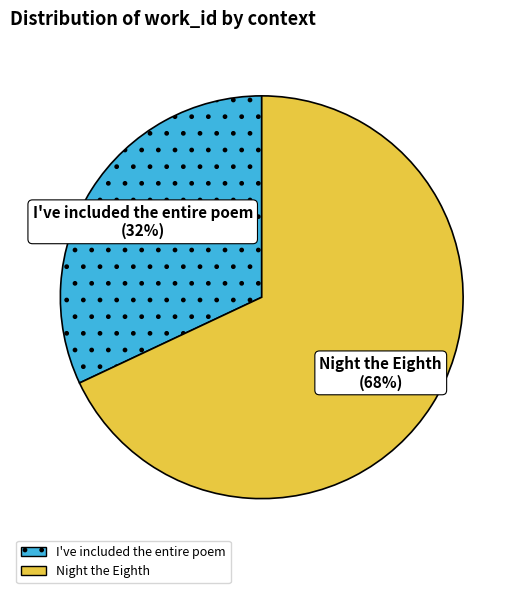

The Night the Eighth slice represents 74% of the pie. True or false?

False